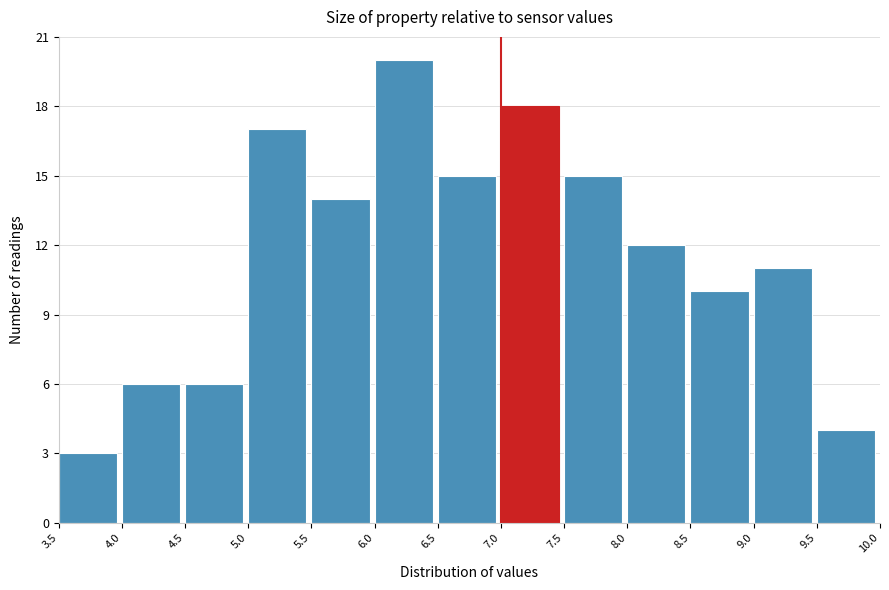

Which range on the x-axis has the tallest bar?

6.0 to 6.5